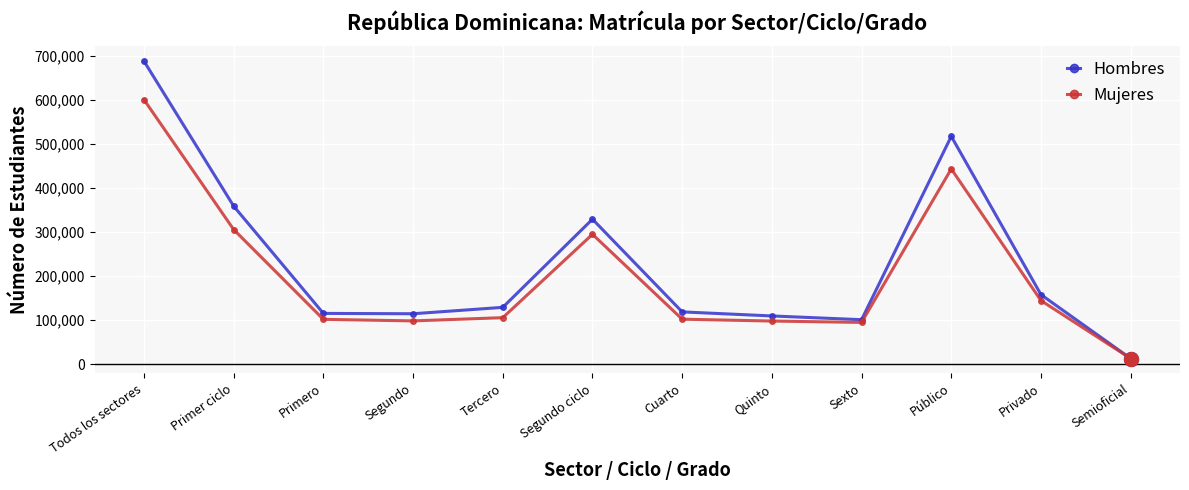

What is the sum of all Hombres values?

2750968